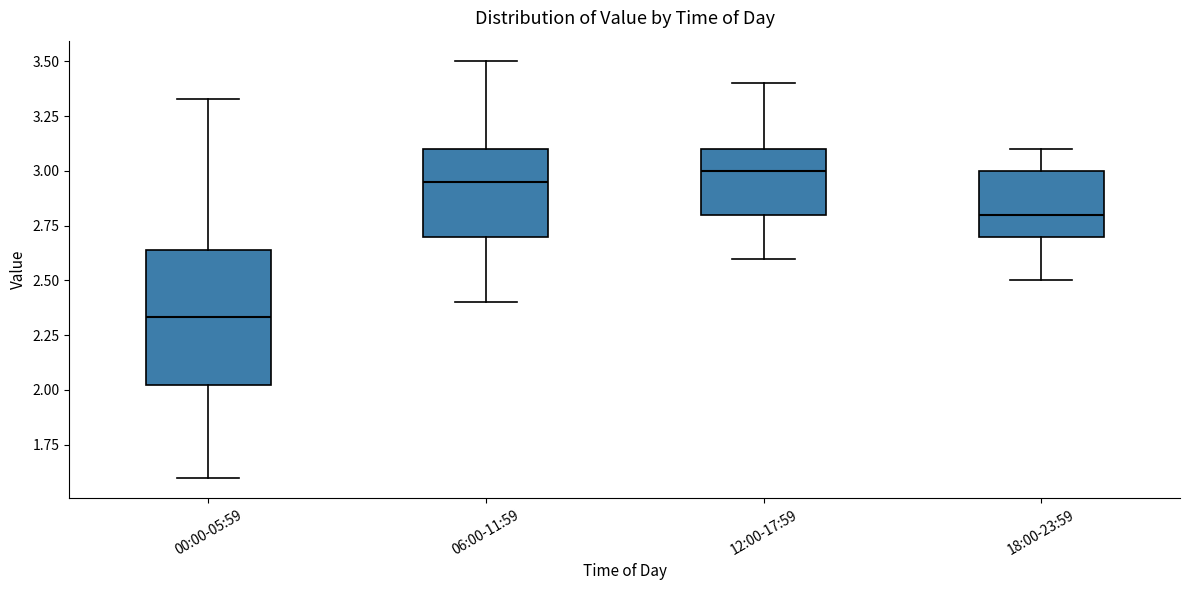

Reading left to right, read every box against the y-axis: the position of its median line, the range the box covers, and the ends of its whiskers. The values are not printed on the chart, so give them approximately, as read against the axis.

00:00-05:59: median 2.35, box 2.00 to 2.65, whiskers 1.60 to 3.35
06:00-11:59: median 2.95, box 2.70 to 3.10, whiskers 2.40 to 3.50
12:00-17:59: median 3.00, box 2.80 to 3.10, whiskers 2.60 to 3.40
18:00-23:59: median 2.80, box 2.70 to 3.00, whiskers 2.50 to 3.10